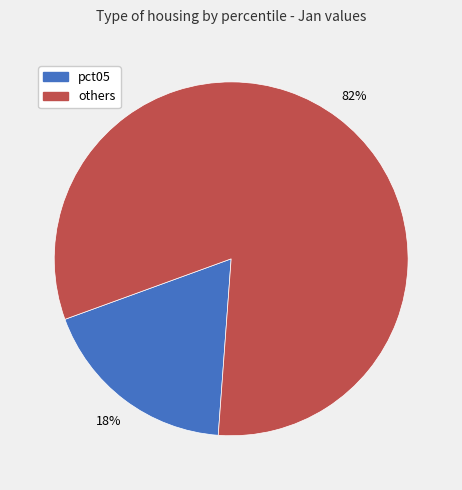

To the nearest percent, what is the average slice percentage?

50%